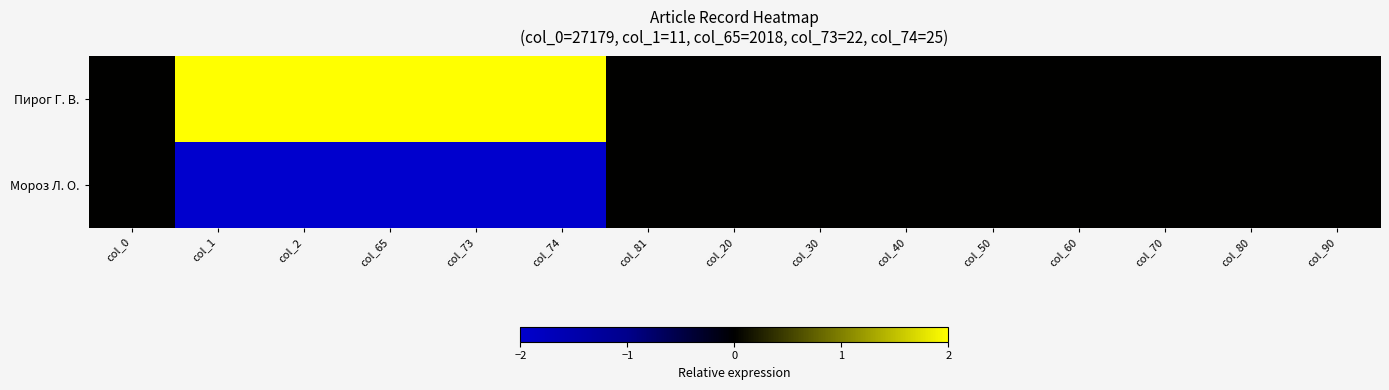

Reading left to right, list all the values displayed in this chart.

Пирог Г. В.: col_0=0	col_1=2	col_2=2	col_65=2	col_73=2	col_74=2	col_81=0	col_20=0	col_30=0	col_40=0	col_50=0	col_60=0	col_70=0	col_80=0	col_90=0
Мороз Л. О.: col_0=0	col_1=-2	col_2=-2	col_65=-2	col_73=-2	col_74=-2	col_81=0	col_20=0	col_30=0	col_40=0	col_50=0	col_60=0	col_70=0	col_80=0	col_90=0